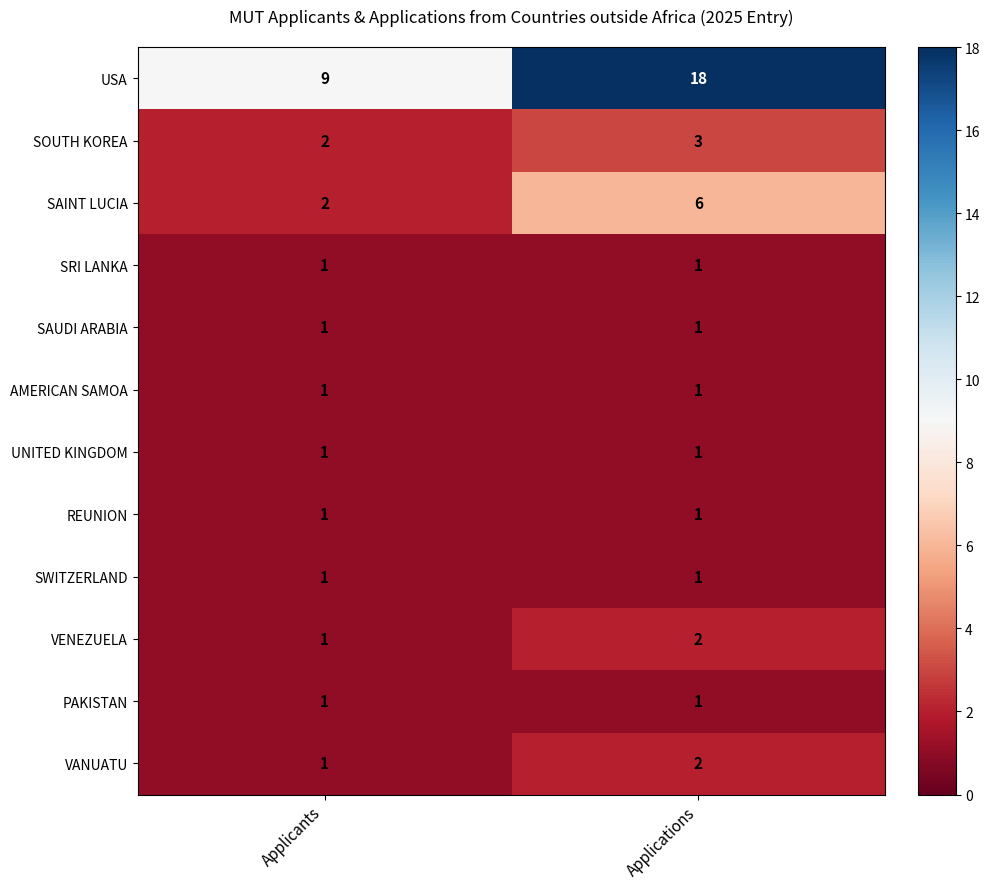

Which series has the largest total across all categories?

USA